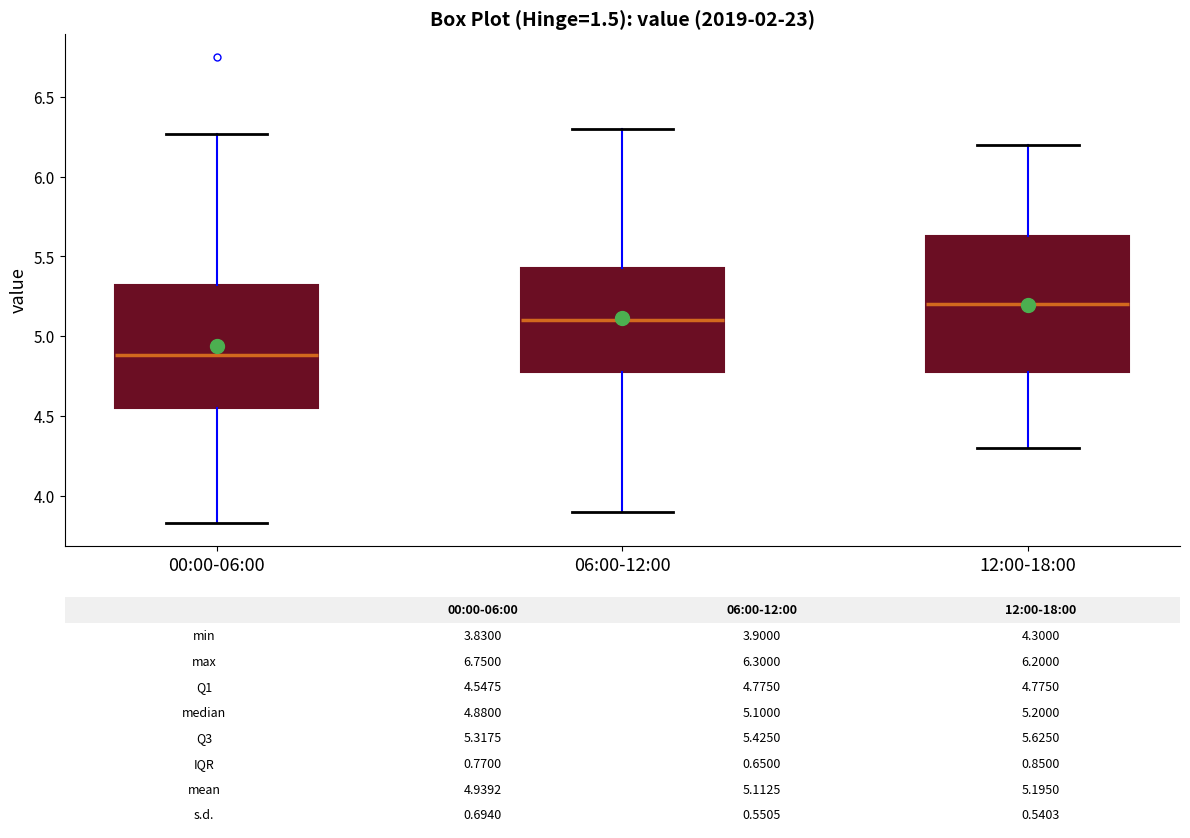

Which box has the highest median line?

12:00-18:00